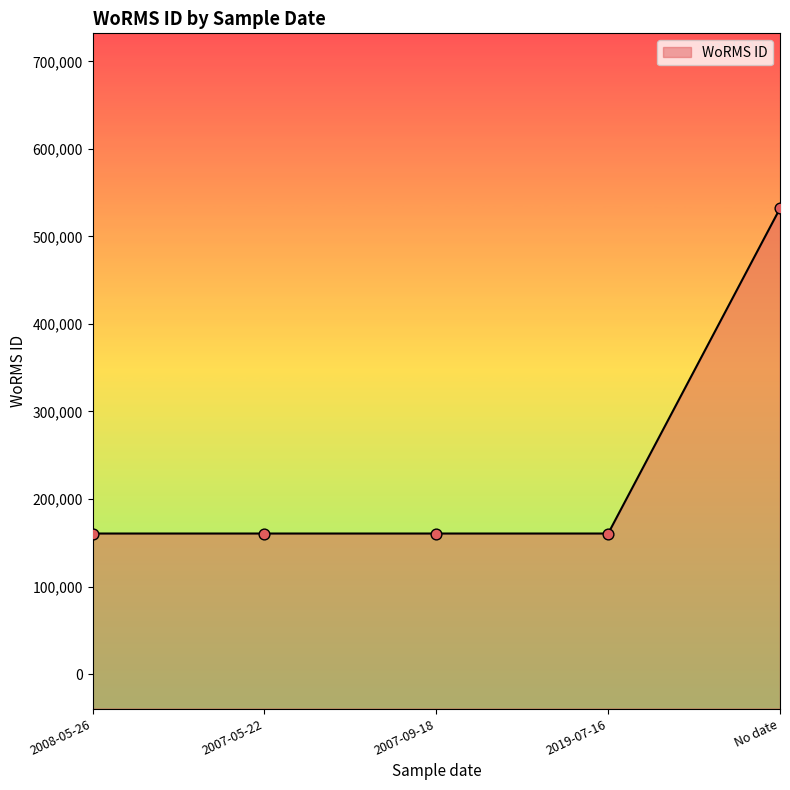

Between No date and 2008-05-26, which is larger?

No date